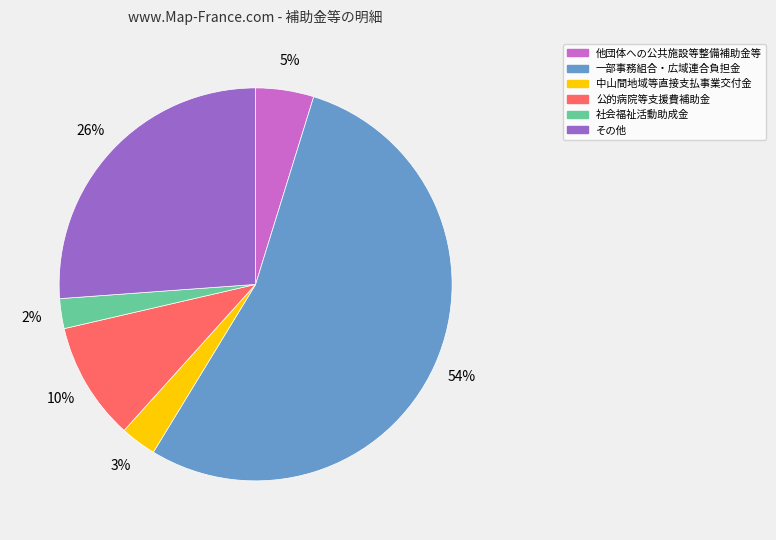

Which has a higher value, 中山間地域等直接支払事業交付金 or 他団体への公共施設等整備補助金等?

他団体への公共施設等整備補助金等